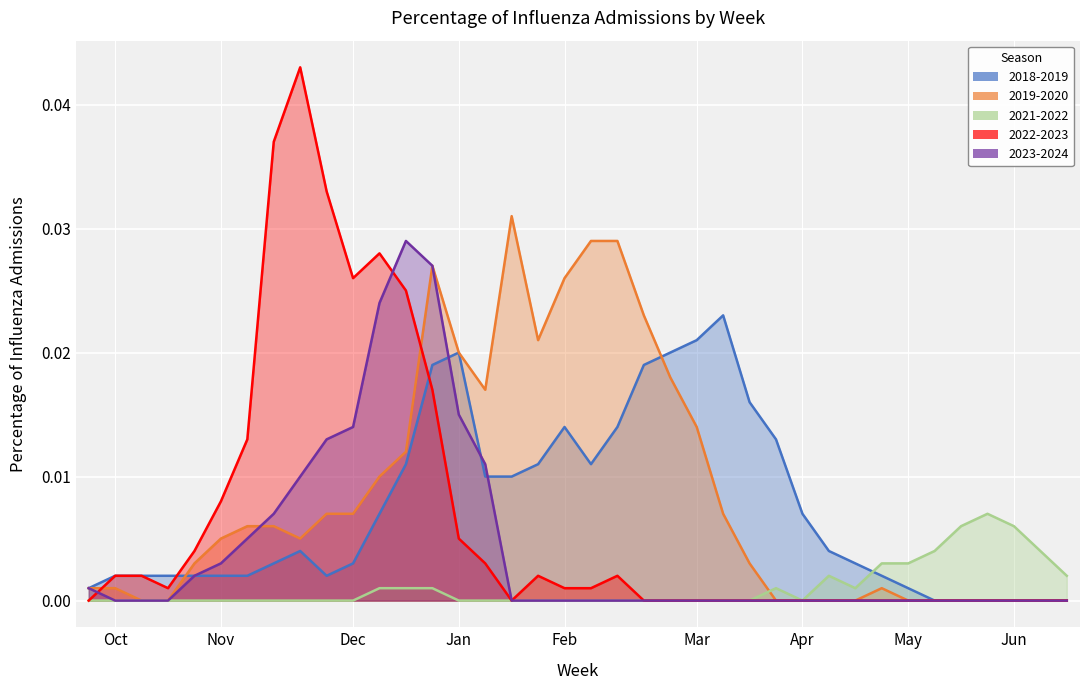

How many values in the 2019-2020 series exceed 0?

25